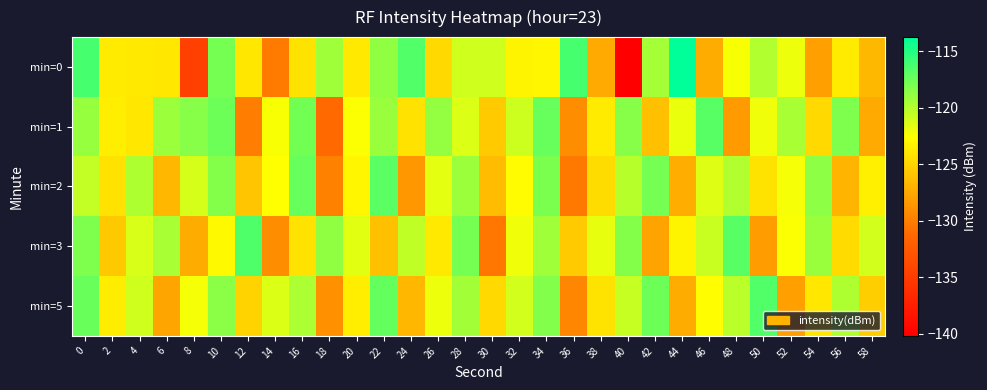

Reading left to right, transcribe all the data shown in this chart.

min=0: 0=-116.2	2=-123.7	4=-123.8	6=-124.0	8=-134.6	10=-117.9	12=-123.9	14=-130.1	16=-124.1	18=-119.3	20=-123.9	22=-118.8	24=-116.6	26=-124.8	28=-121.0	30=-120.9	32=-123.3	34=-123.2	36=-116.2	38=-127.4	40=-140.2	42=-119.5	44=-113.8	46=-127.3	48=-122.4	50=-120.0	52=-122.0	54=-128.1	56=-123.8	58=-126.7
min=1: 0=-119.0	2=-123.5	4=-123.9	6=-119.1	8=-118.4	10=-117.5	12=-130.1	14=-122.3	16=-117.8	18=-131.2	20=-122.5	22=-119.1	24=-124.3	26=-118.9	28=-121.4	30=-125.6	32=-120.8	34=-117.3	36=-129.1	38=-123.7	40=-118.5	42=-126.2	44=-121.9	46=-116.8	48=-128.4	50=-122.1	52=-119.6	54=-124.8	56=-118.2	58=-127.5
min=2: 0=-120.5	2=-124.3	4=-119.8	6=-126.7	8=-121.2	10=-118.4	12=-125.9	14=-122.6	16=-117.3	18=-129.8	20=-123.1	22=-116.9	24=-128.5	26=-121.7	28=-119.2	30=-126.4	32=-122.8	34=-118.1	36=-130.3	38=-124.6	40=-120.1	42=-117.8	44=-127.2	46=-121.5	48=-119.9	50=-124.1	52=-122.3	54=-118.7	56=-126.8	58=-123.4
min=3: 0=-118.2	2=-125.7	4=-121.3	6=-119.6	8=-127.4	10=-122.9	12=-116.5	14=-129.1	16=-124.3	18=-118.8	20=-121.6	22=-126.2	24=-120.4	26=-123.8	28=-117.9	30=-130.5	32=-122.1	34=-119.3	36=-125.6	38=-121.8	40=-118.4	42=-127.9	44=-123.2	46=-120.7	48=-116.8	50=-128.3	52=-122.5	54=-119.1	56=-124.7	58=-121.0
min=5: 0=-117.4	2=-123.6	4=-120.9	6=-127.8	8=-122.3	10=-118.6	12=-125.1	14=-121.4	16=-119.7	18=-128.9	20=-123.5	22=-117.2	24=-126.7	26=-122.0	28=-119.4	30=-124.8	32=-121.1	34=-118.3	36=-129.5	38=-124.2	40=-120.6	42=-117.5	44=-127.3	46=-122.7	48=-120.2	50=-116.6	52=-128.1	54=-123.9	56=-119.8	58=-125.4